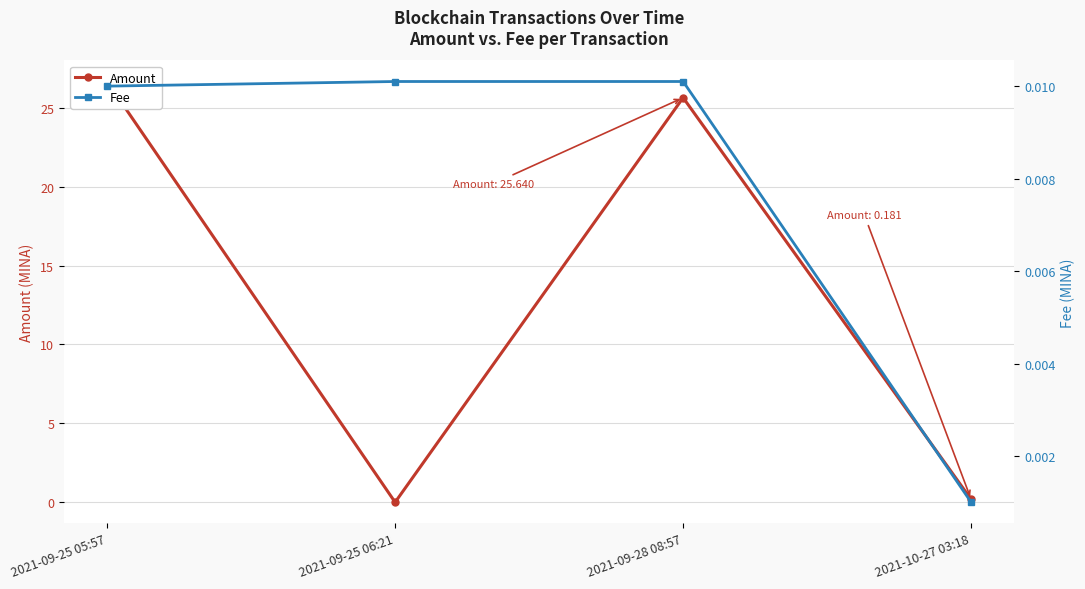

At which label does Amount reach its minimum?

2021-09-25 06:21